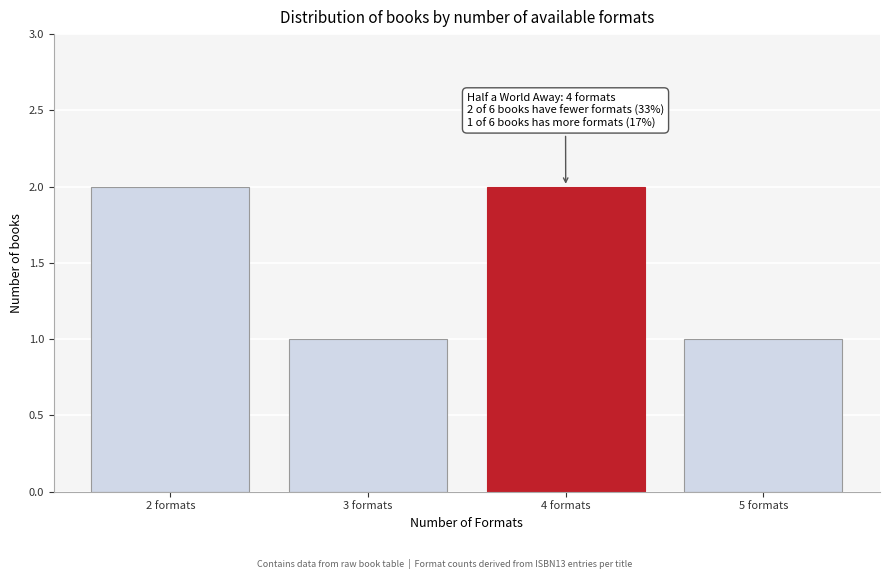

Reading right to left, extract all data points from this chart.

1	2	1	2